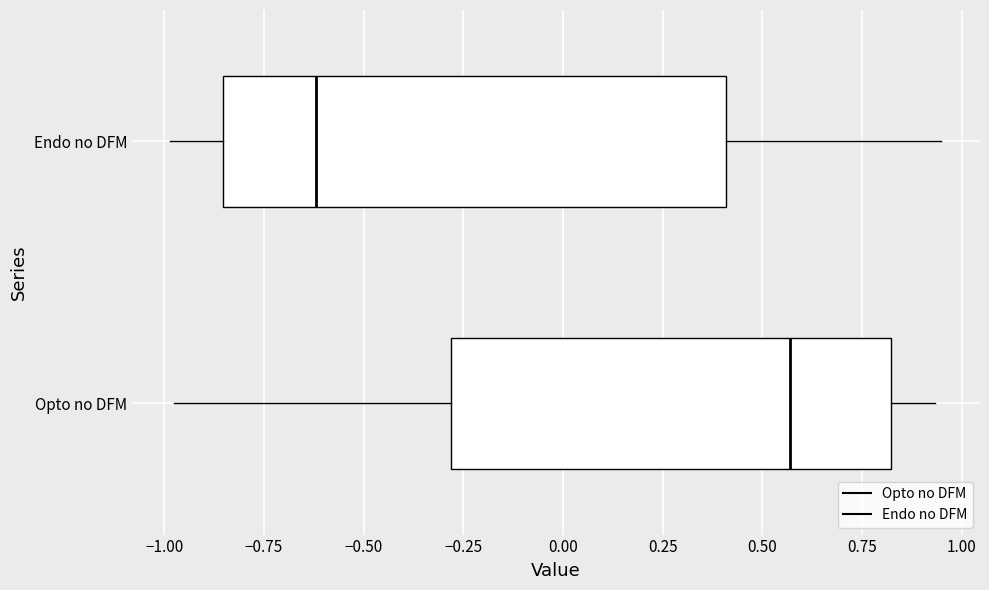

Which box is the widest, from its left edge to its right edge?

Endo no DFM